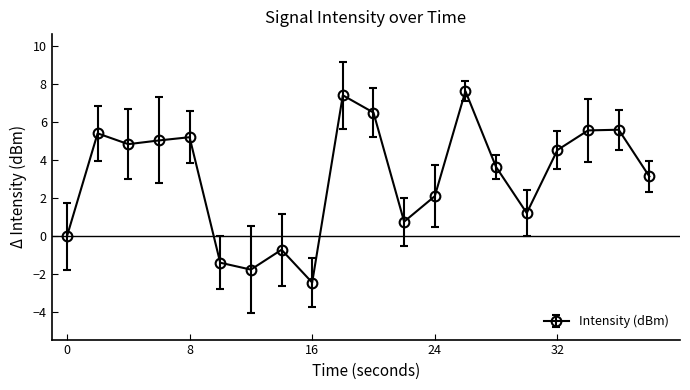

What is the difference between the maximum and minimum values?

10.1